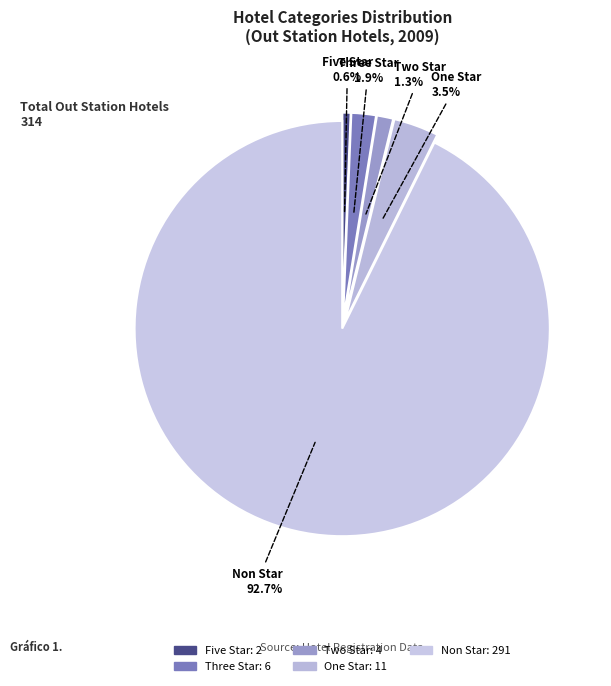

To the nearest percent, what is the difference between the largest and smallest slice percentages?

92%